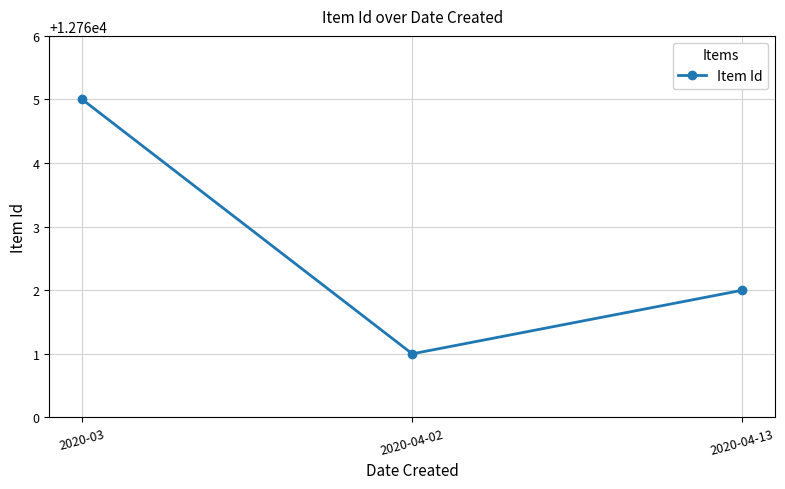

What is the label of the 3rd point from the right?

2020-03